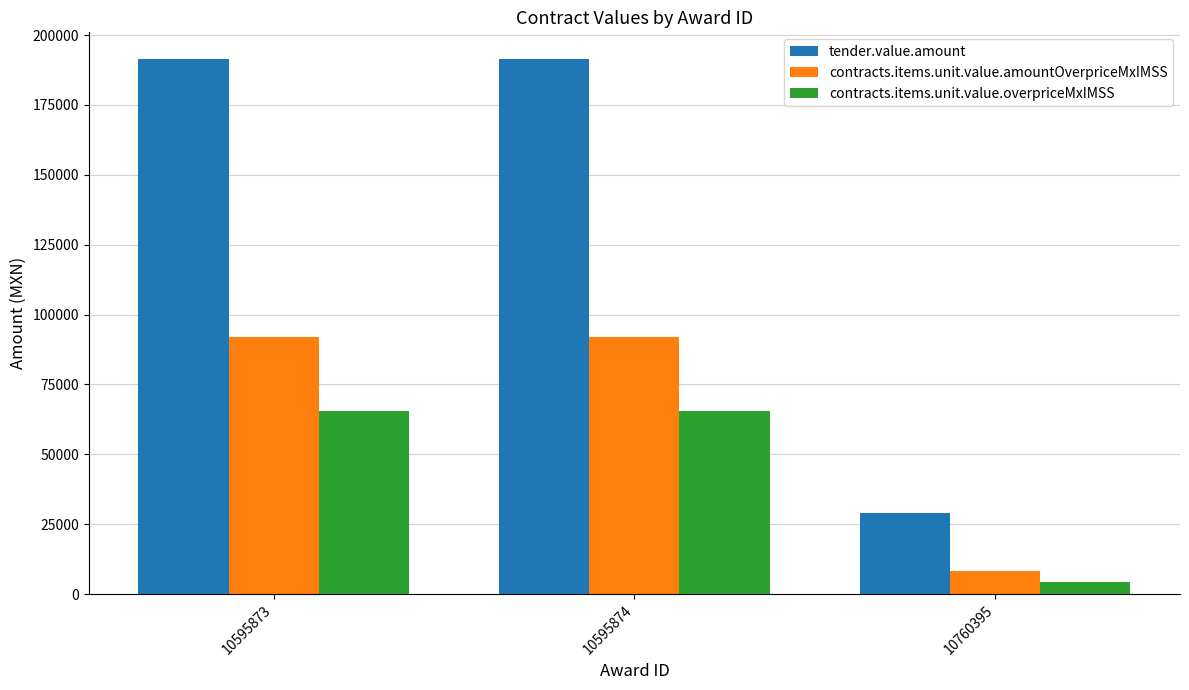

How many bars are there in each group?

3